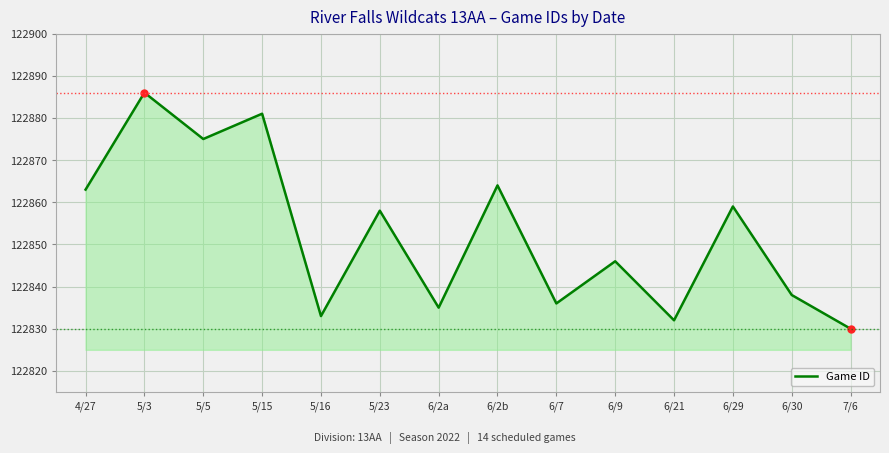

Which has a higher value, 6/2a or 6/2b?

6/2b